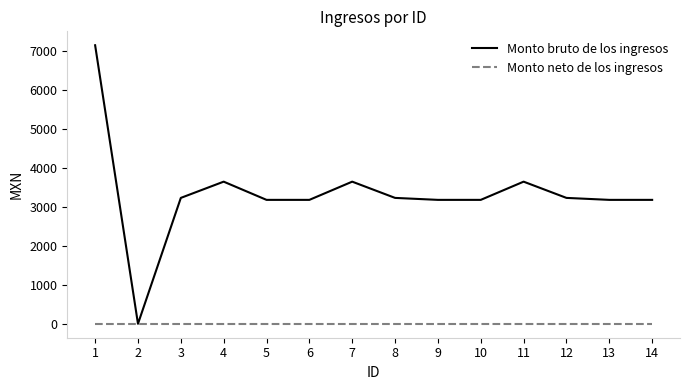

Where is the first local minimum for Monto bruto de los ingresos?

2